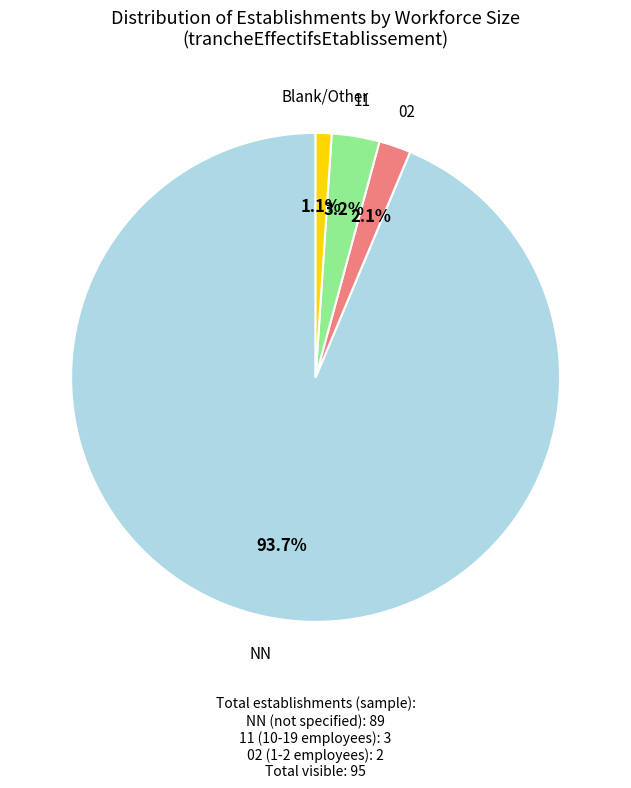

Is there a majority slice in this chart?

Yes